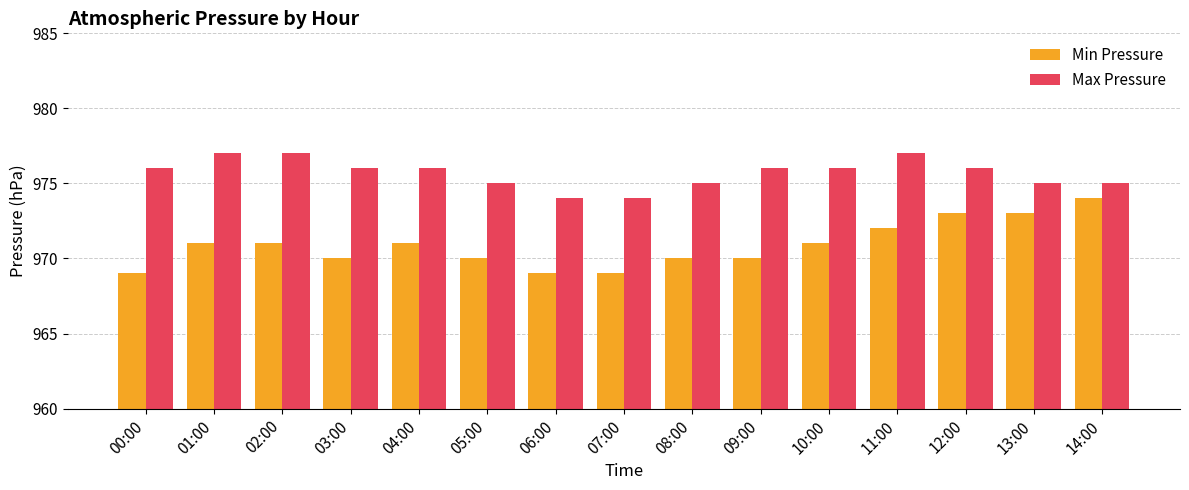

How many data points in Min Pressure are less than 971?

7